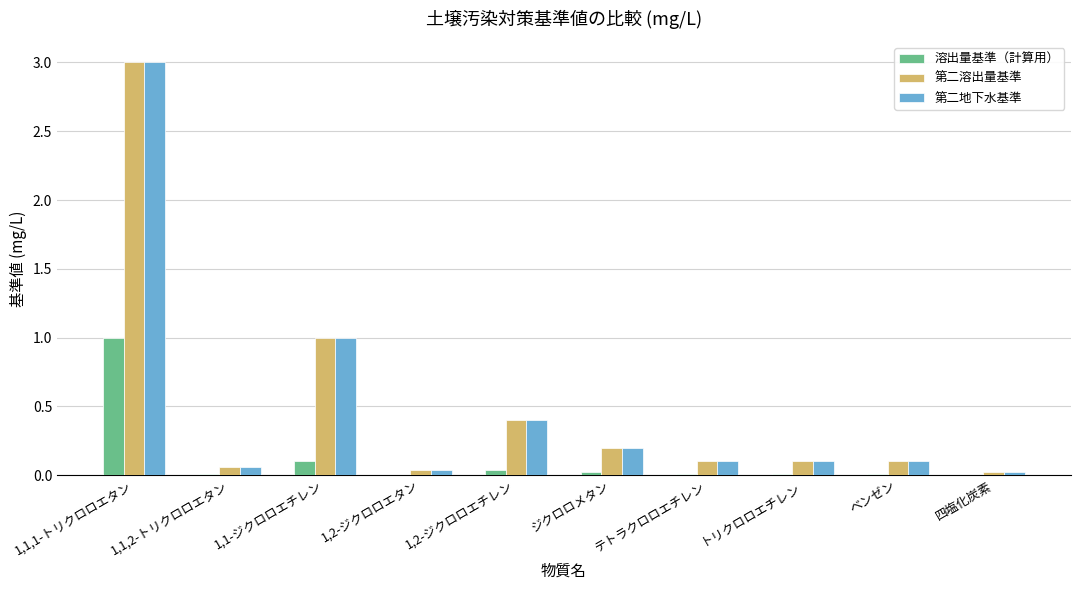

What is the highest value of the 第二地下水基準 series?

3.0